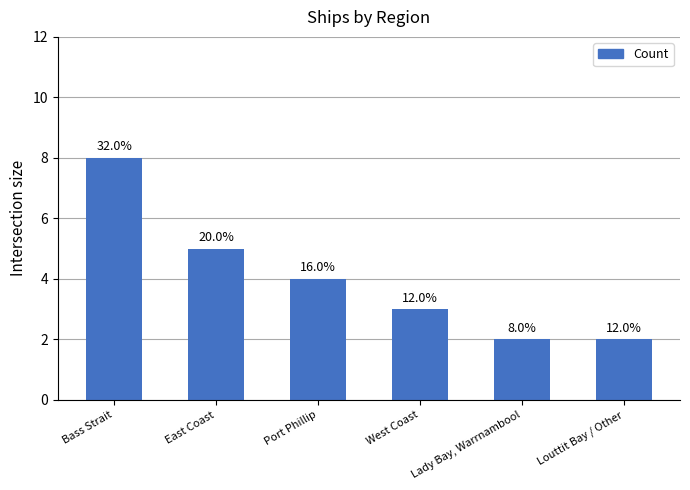

Reading left to right, extract all data points from this chart.

8	5	4	3	2	2